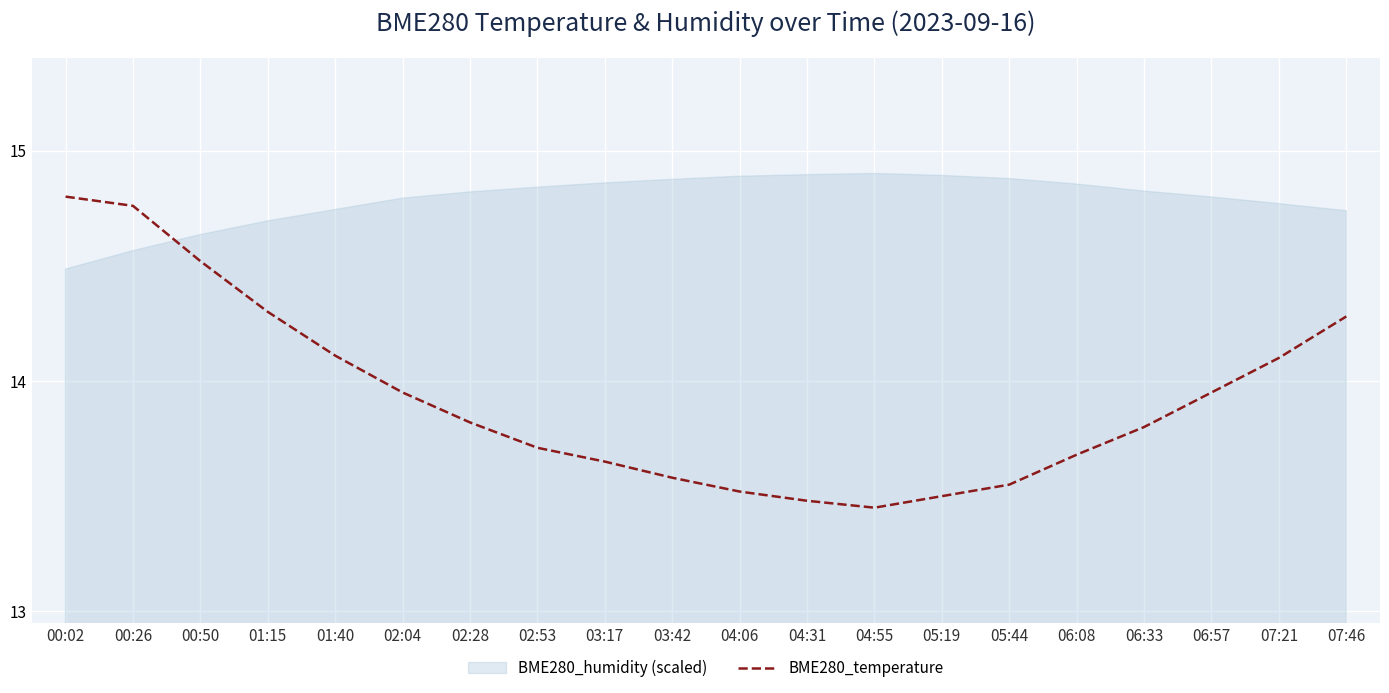

Where is the data nearest to the value 14?

02:04